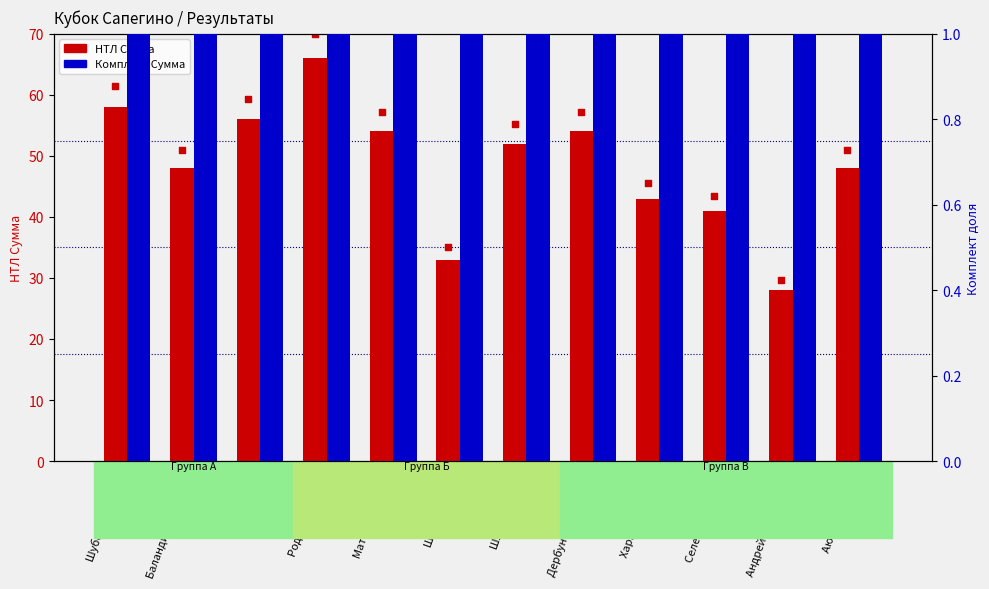

What is the total value across all series at Харьков Даниил?

95.8